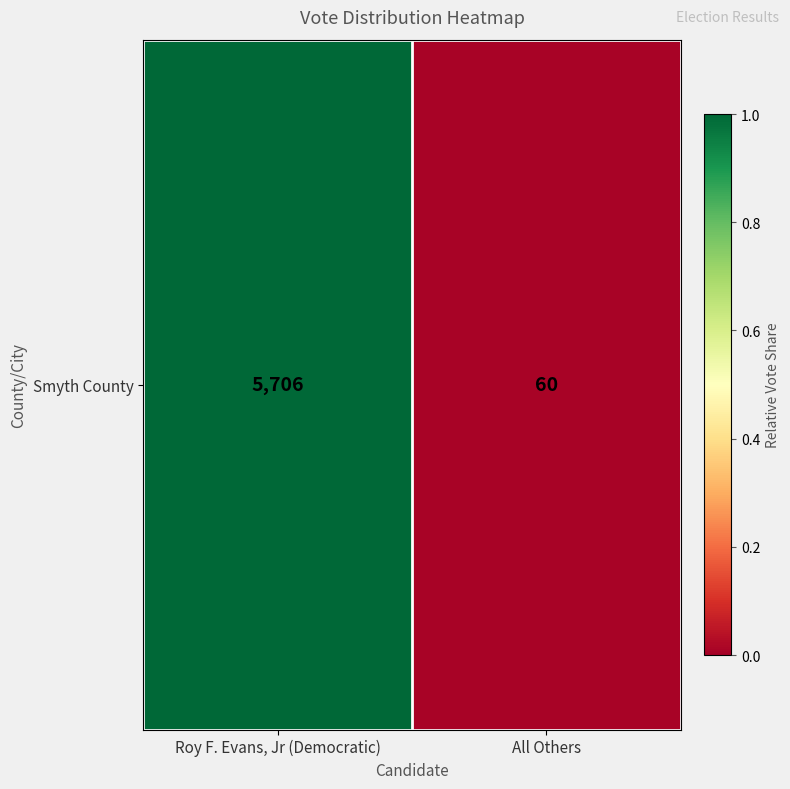

True or false: the data shows 0.0 at All Others.

False